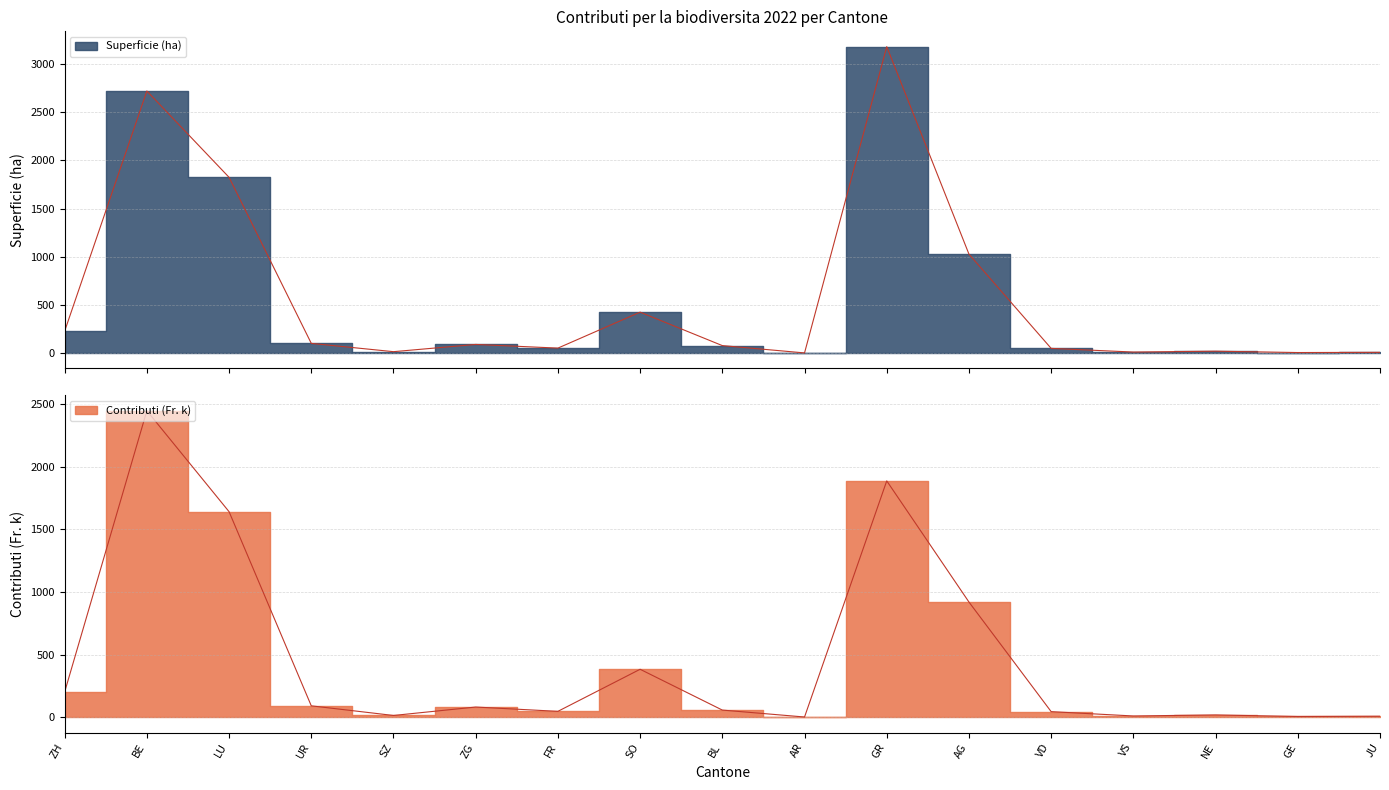

Where does the Superficie (ha) series first go above 78?

ZH